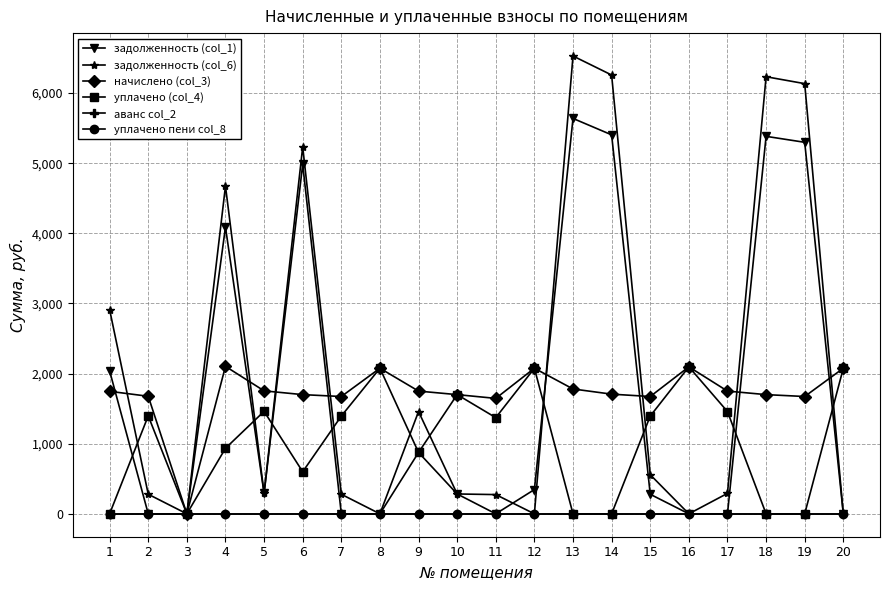

True or false: задолженность (col_6) has more than 0 points higher than both neighbors.

True